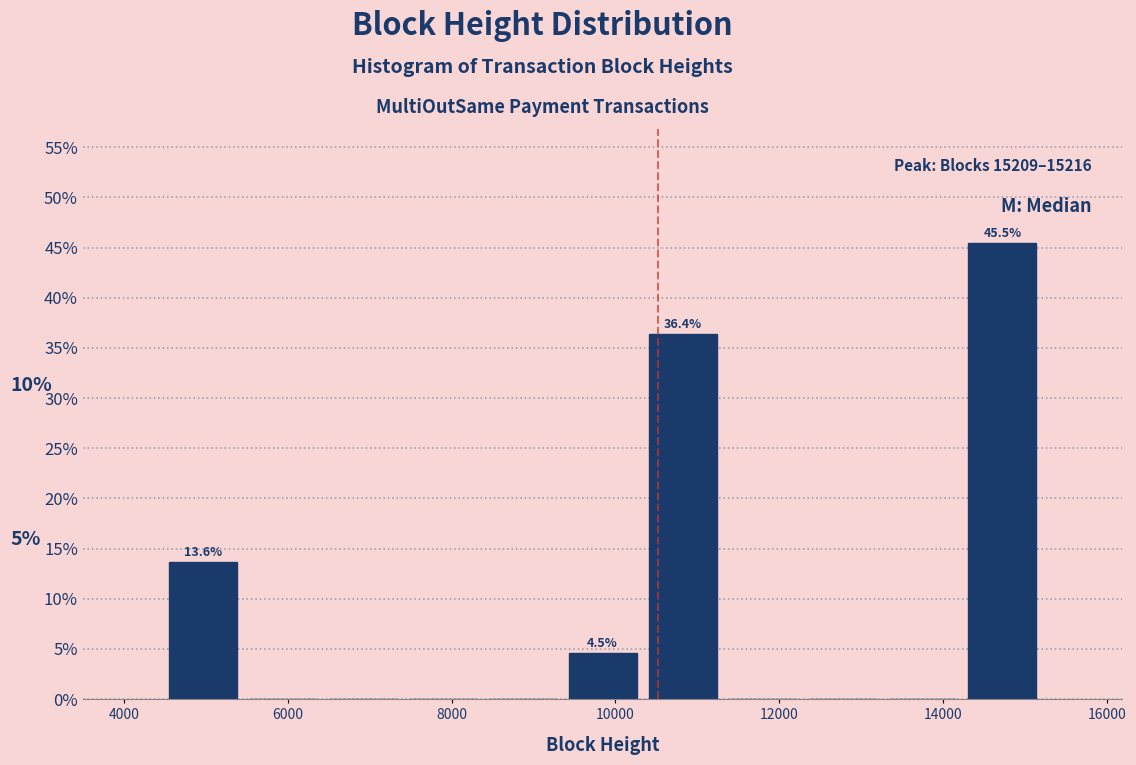

Which range on the x-axis has the tallest bar?

14200 to 15200